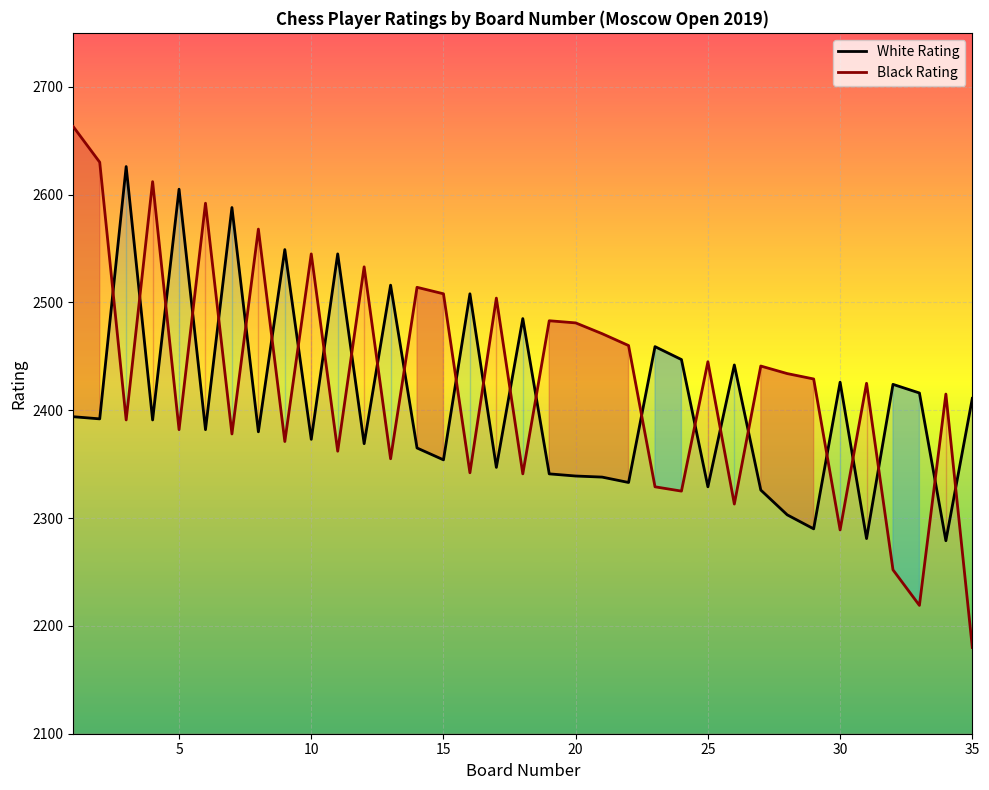

Rank the series by their maximum value, from lowest to highest.

White Rating, Black Rating